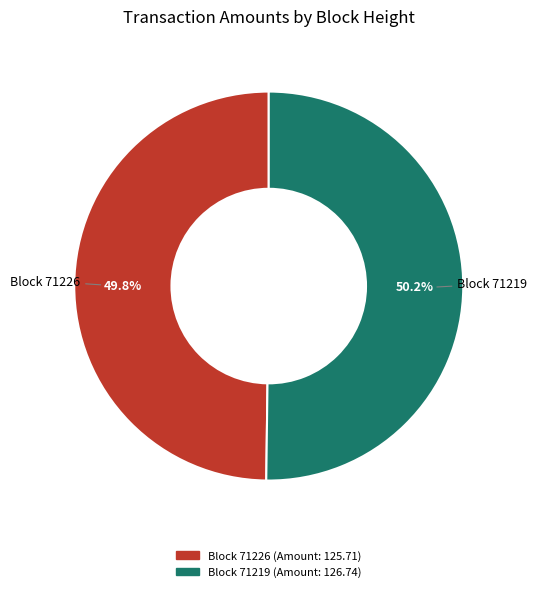

Does any single category account for the majority?

Yes